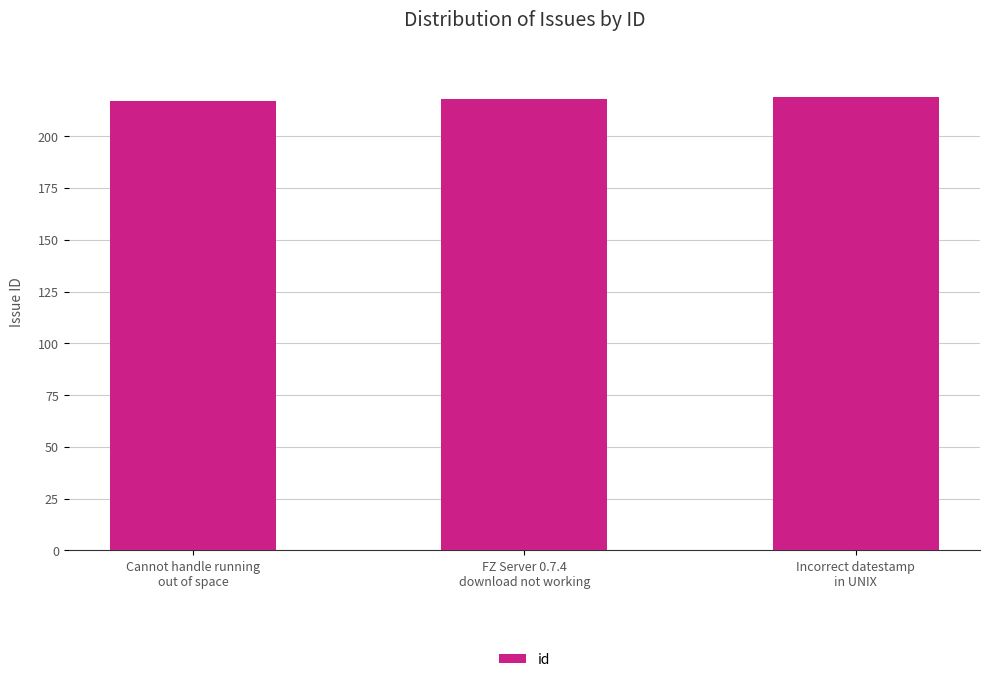

How many values are between 217 and 219?

3